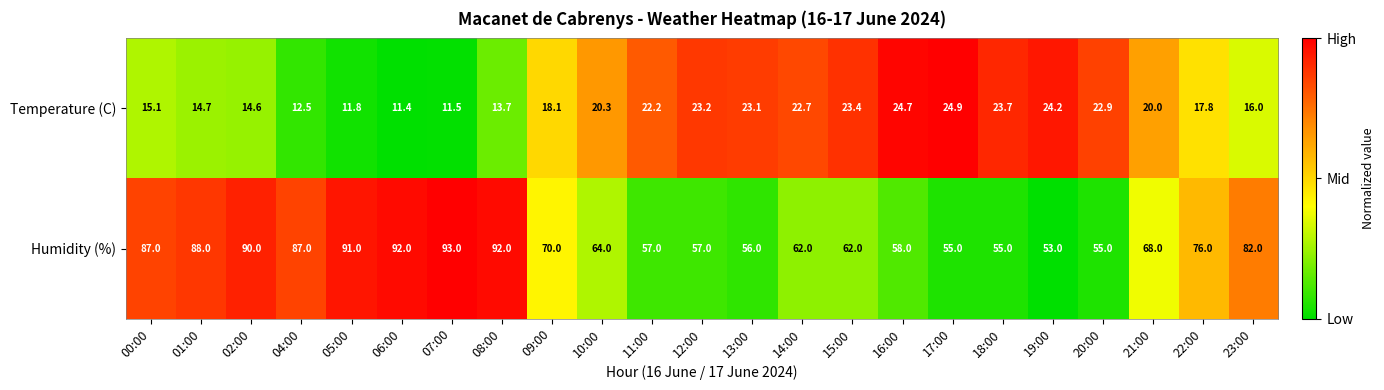

What is the difference between the highest and lowest values at 08:00?

78.3